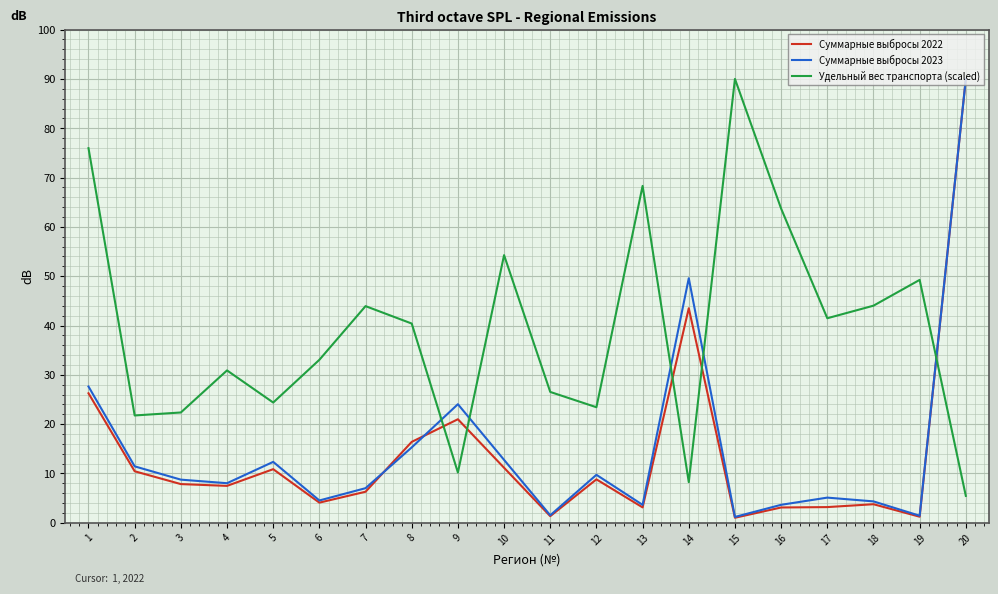

Which series has the largest range (max minus min)?

Суммарные выбросы 2022